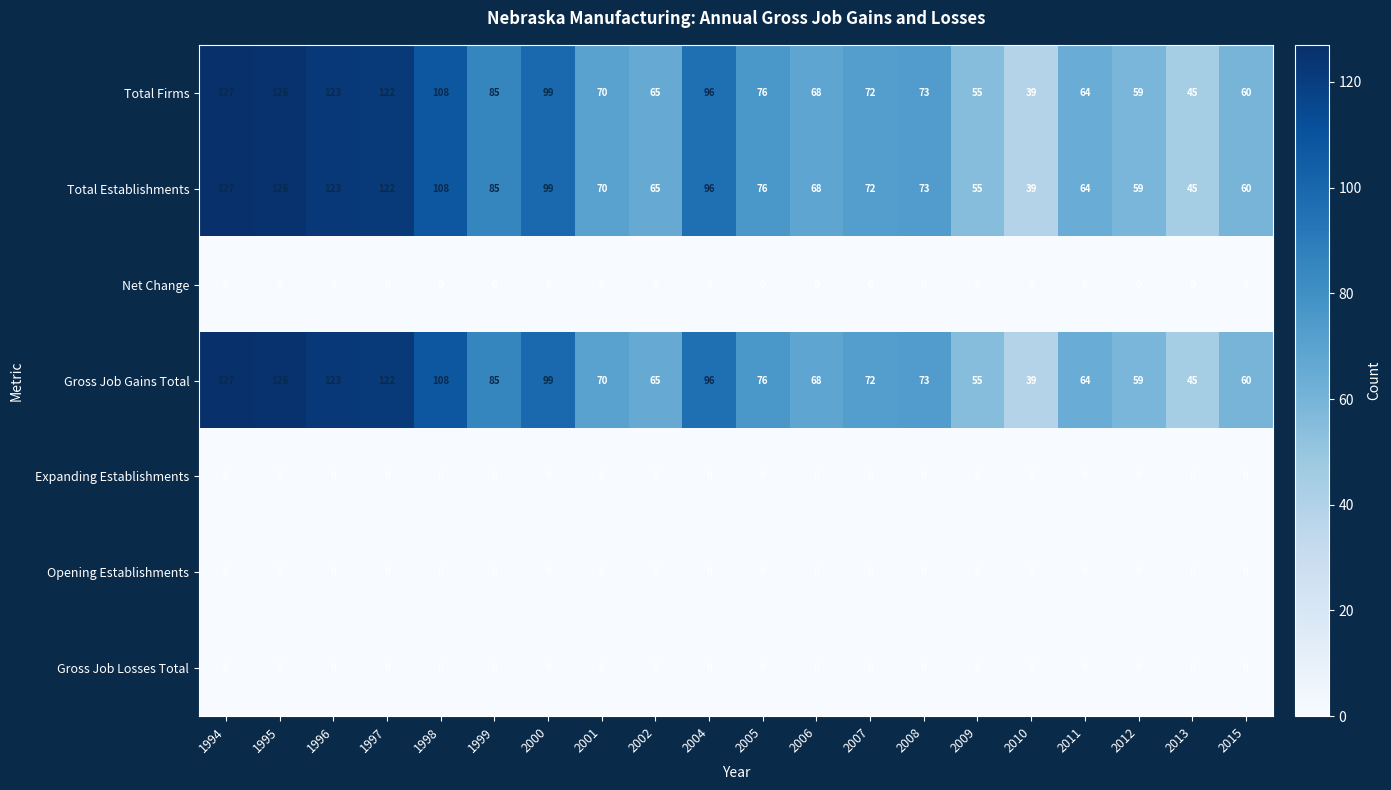

What is the spread (max minus min) of values at 2009?

55